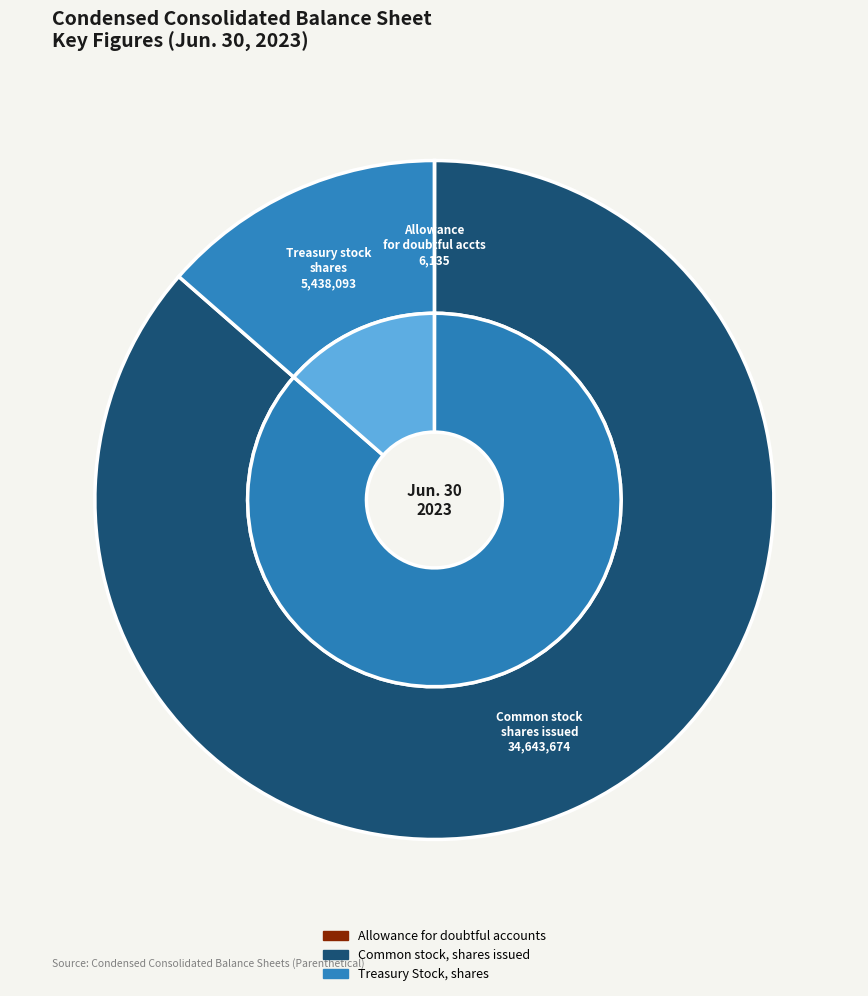

Does Common stock, shares issued represent more than half of the total?

Yes